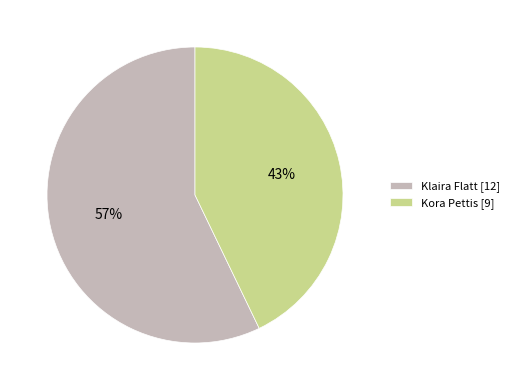

How many slices are in this pie chart?

2